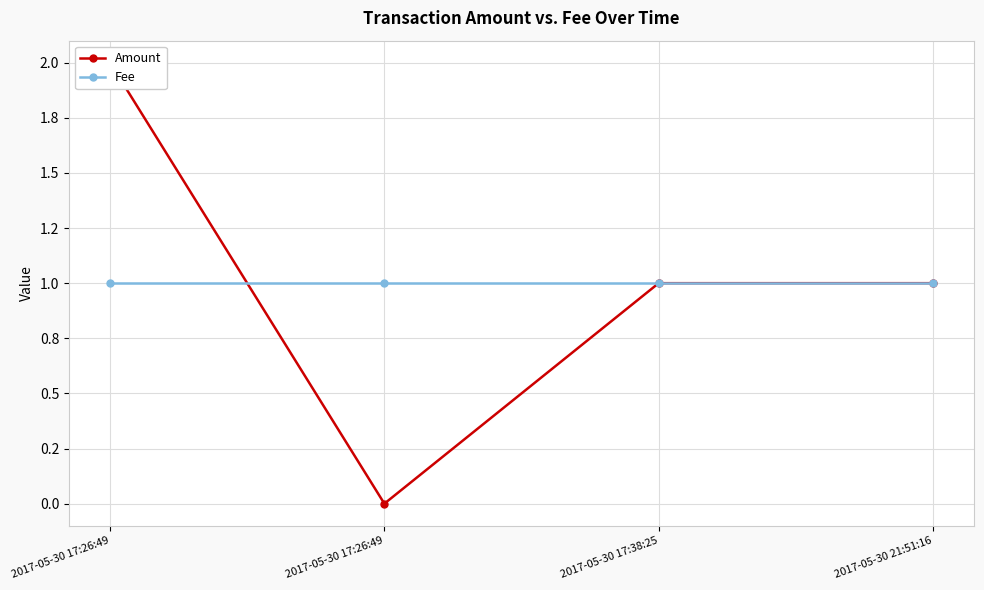

Which series has the widest spread of values?

Amount